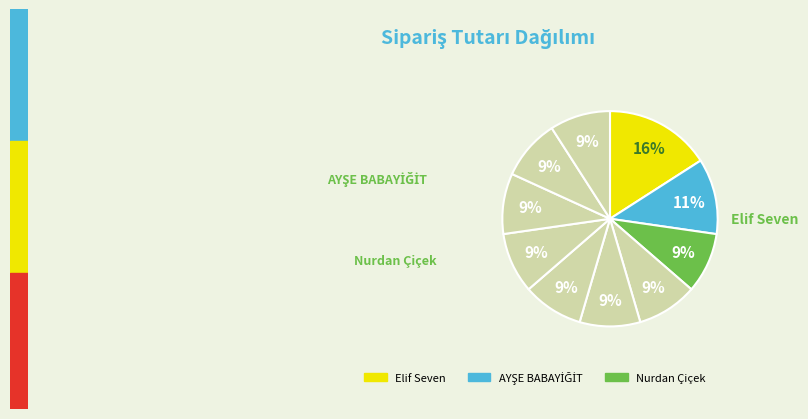

What is the smallest slice in the pie chart?

Nurdan Çiçek